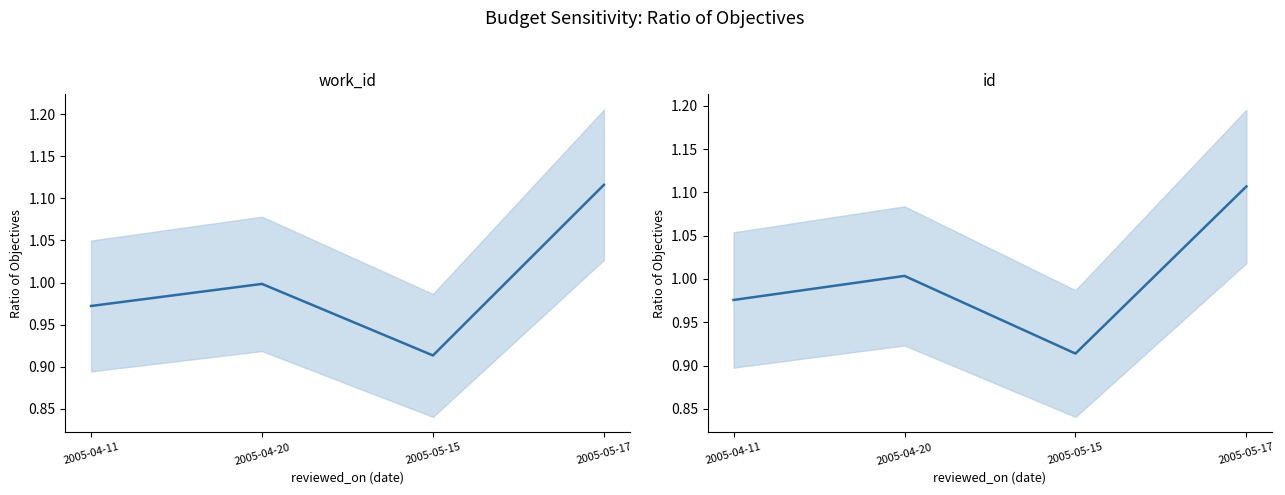

Reading left to right, transcribe all the data shown in this chart.

work_id: 1.0	1.0	0.9	1.1
id: 1.0	1.0	0.9	1.1